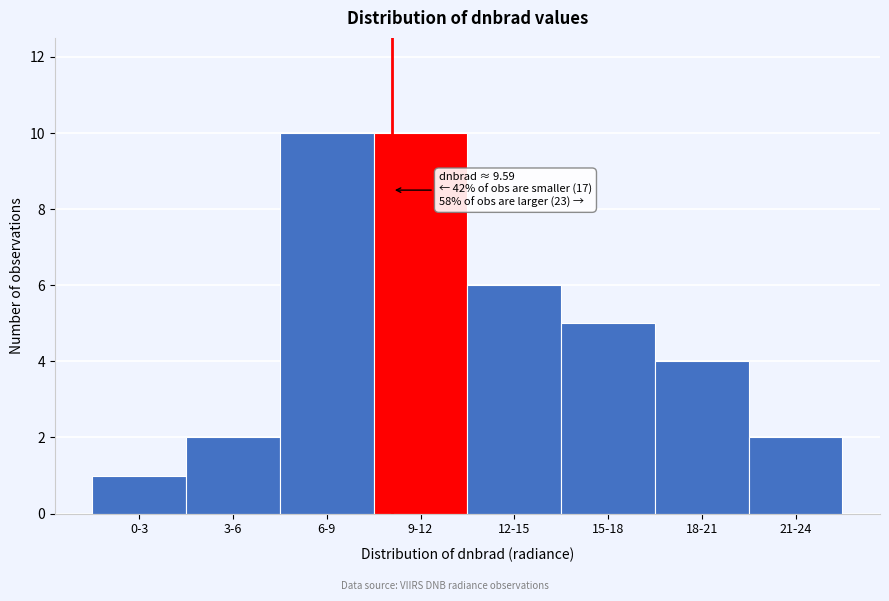

Reading left to right, transcribe all the data shown in this chart.

0-3=1	3-6=2	6-9=10	9-12=10	12-15=6	15-18=5	18-21=4	21-24=2